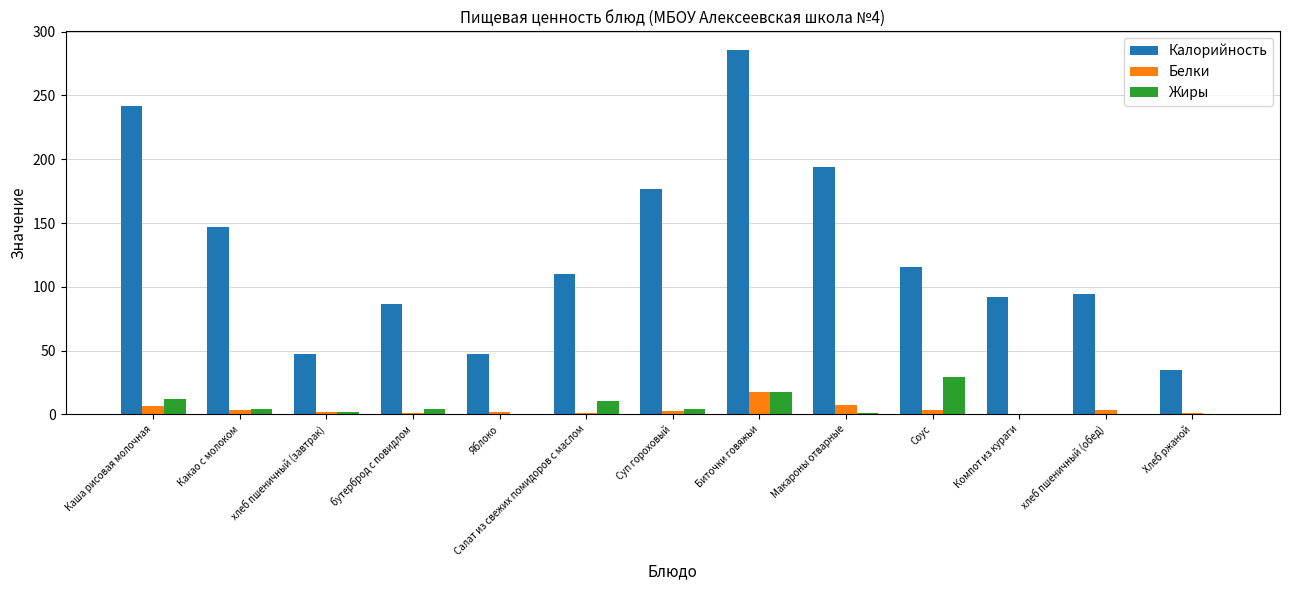

Which series has the largest range (max minus min)?

Калорийность